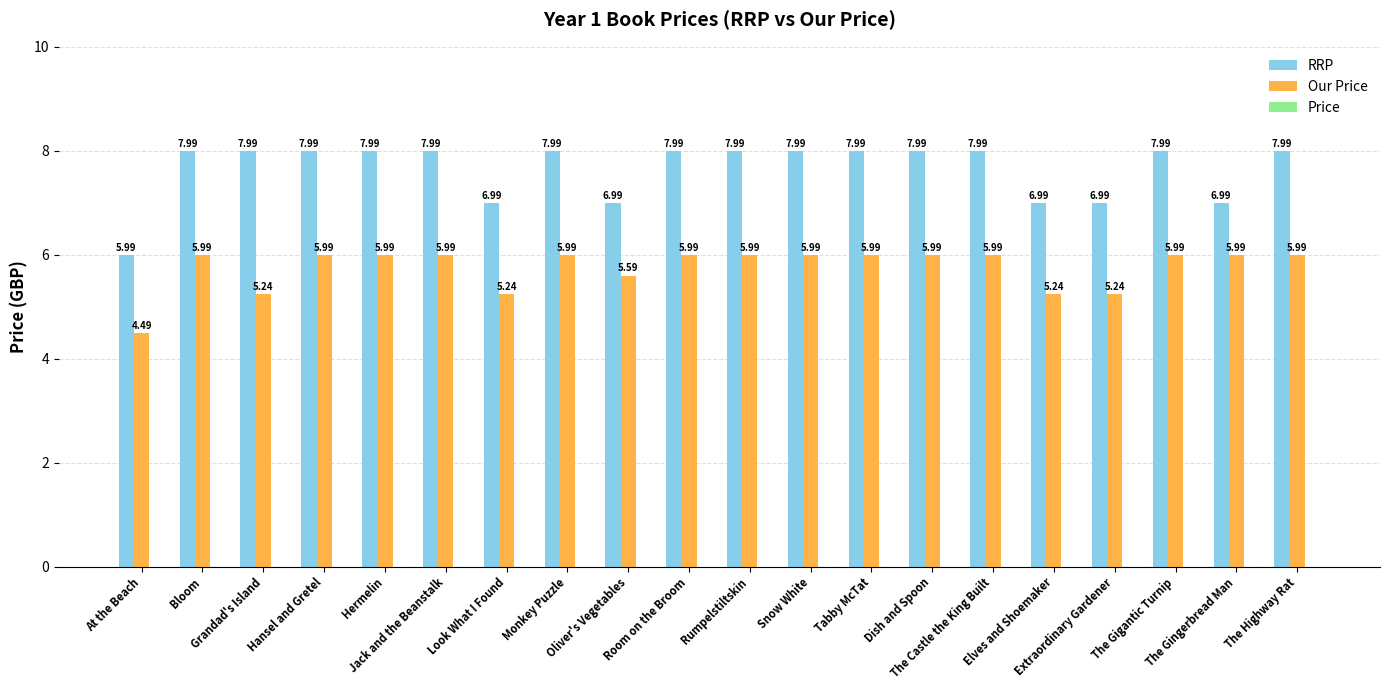

How many bars are there in total?

40